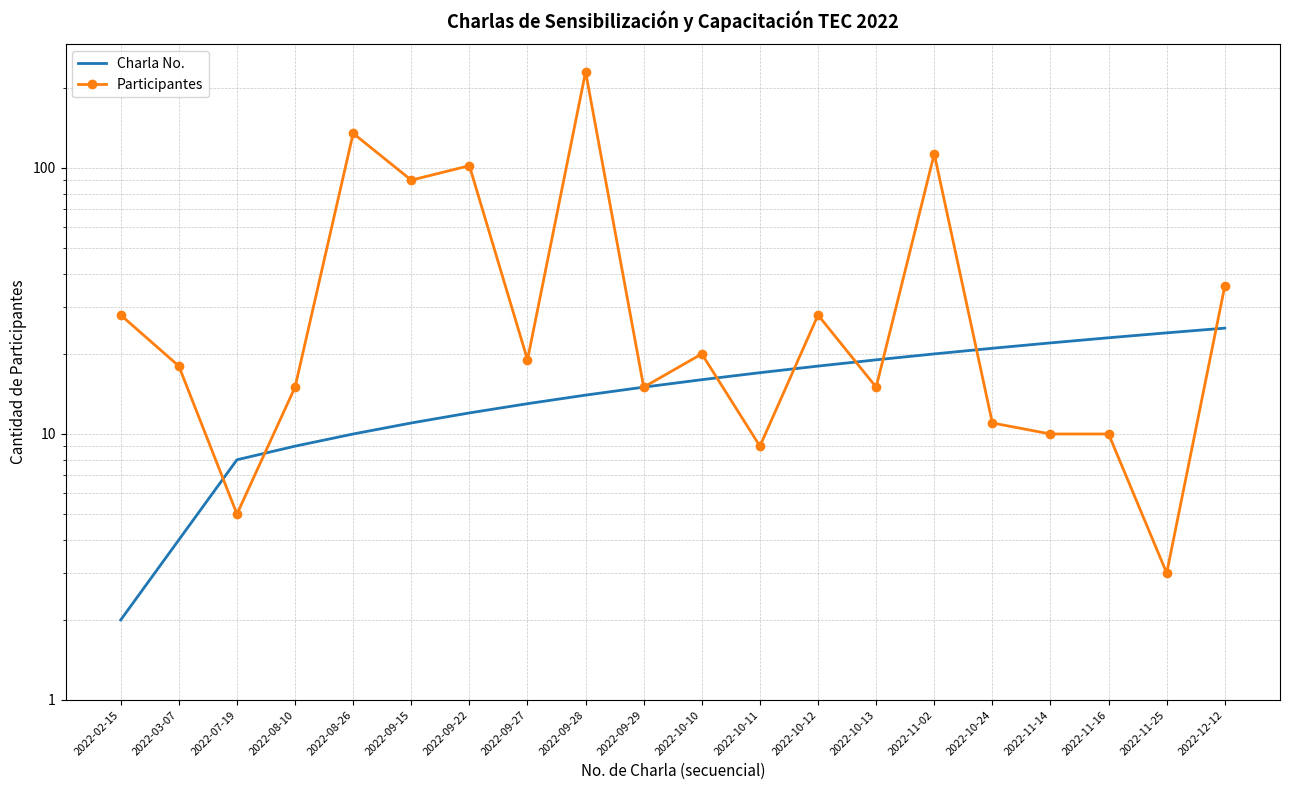

How many data points in Participantes are above 19?

9